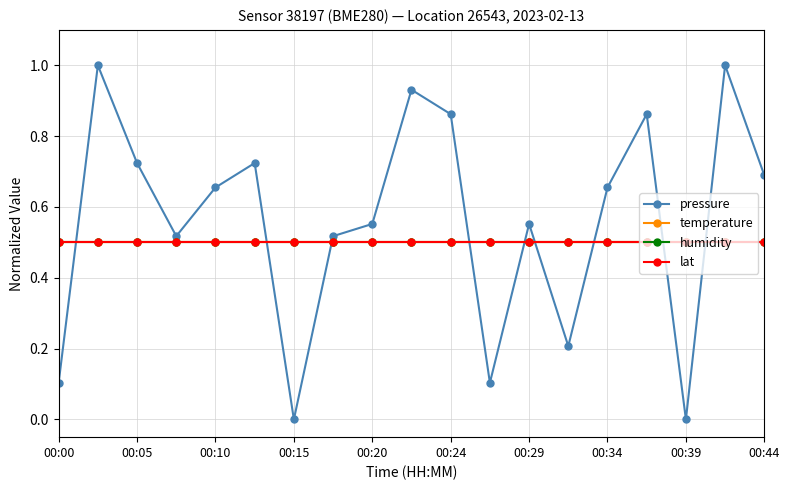

At how many categories does at least one series exceed 0?

19